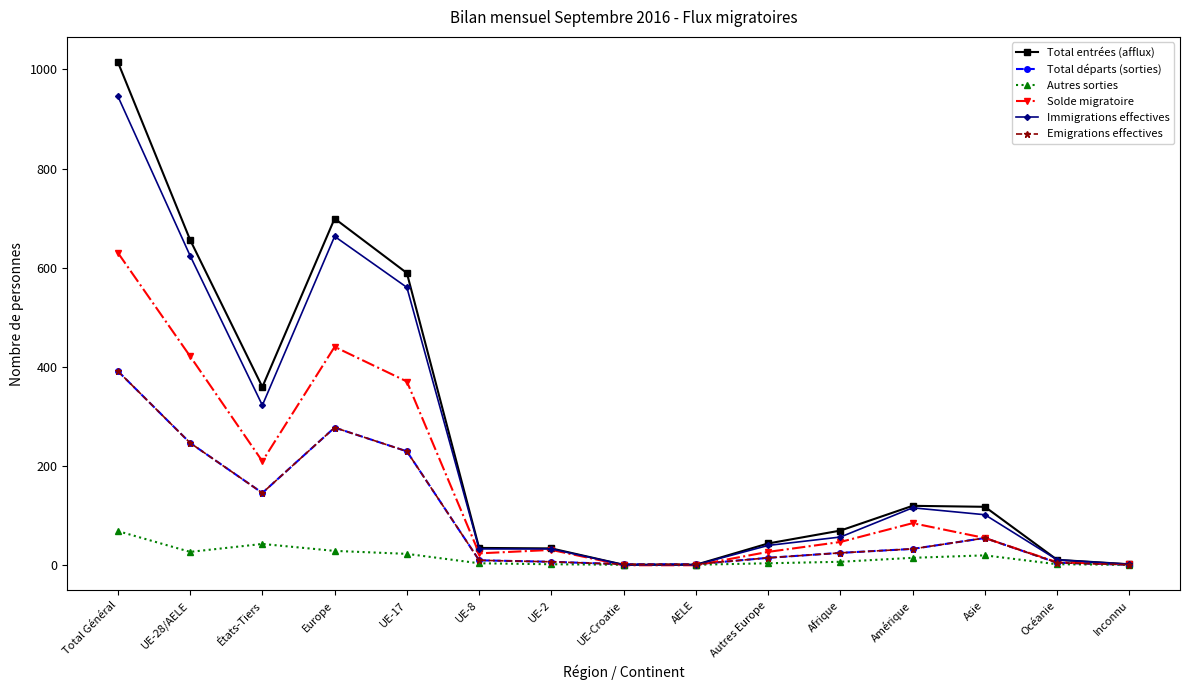

True or false: Solde migratoire has a value of -1 at UE-Croatie.

False